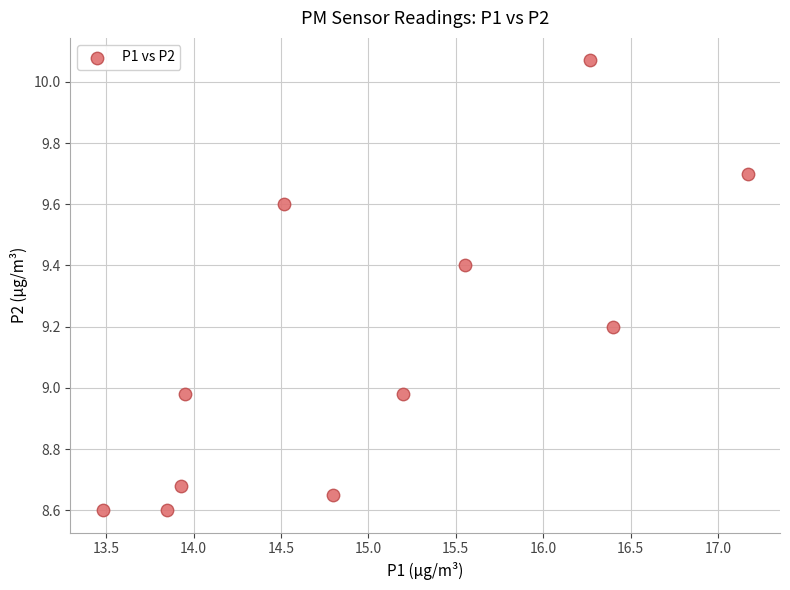

What is the average Y value?

9.1